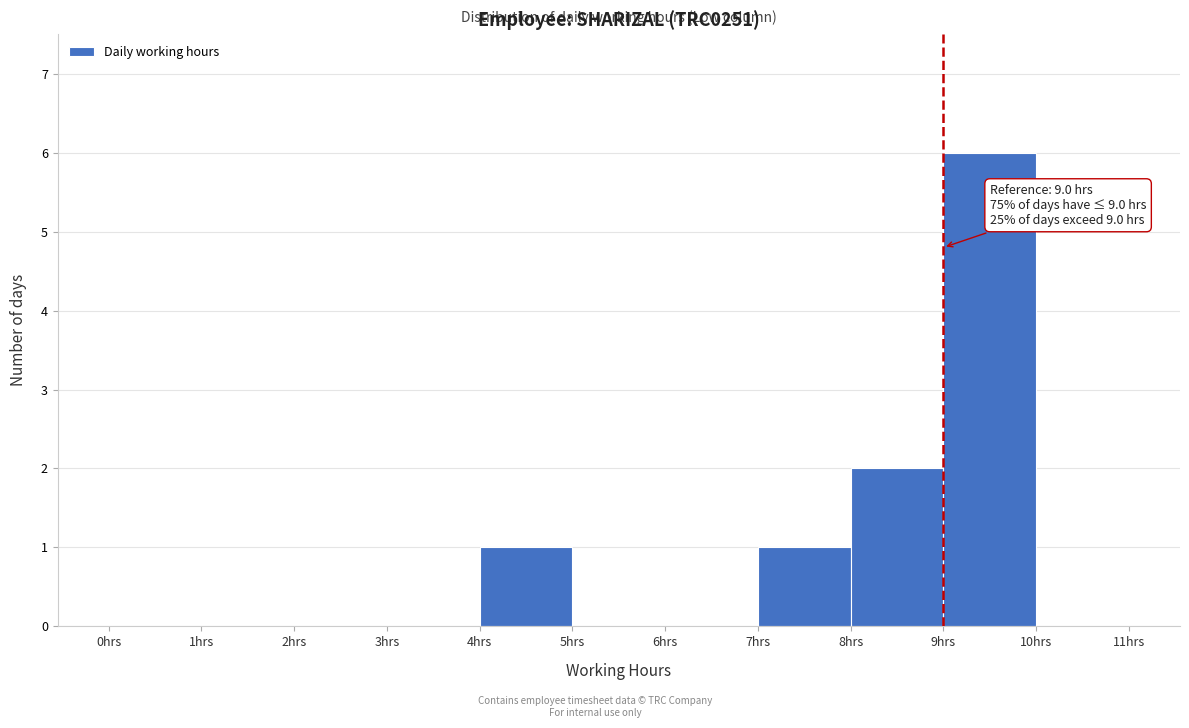

Over which range of the x-axis is the bar tallest?

9 to 10